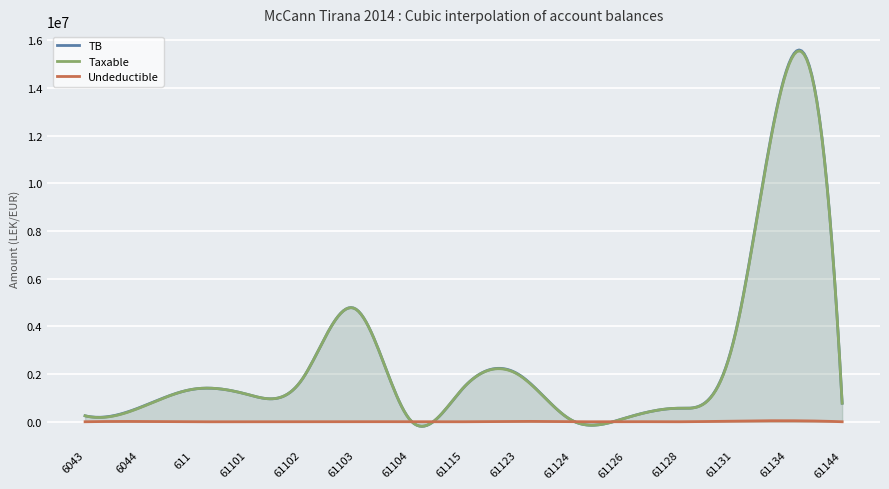

What is the label of the 5th point from the left?

61102